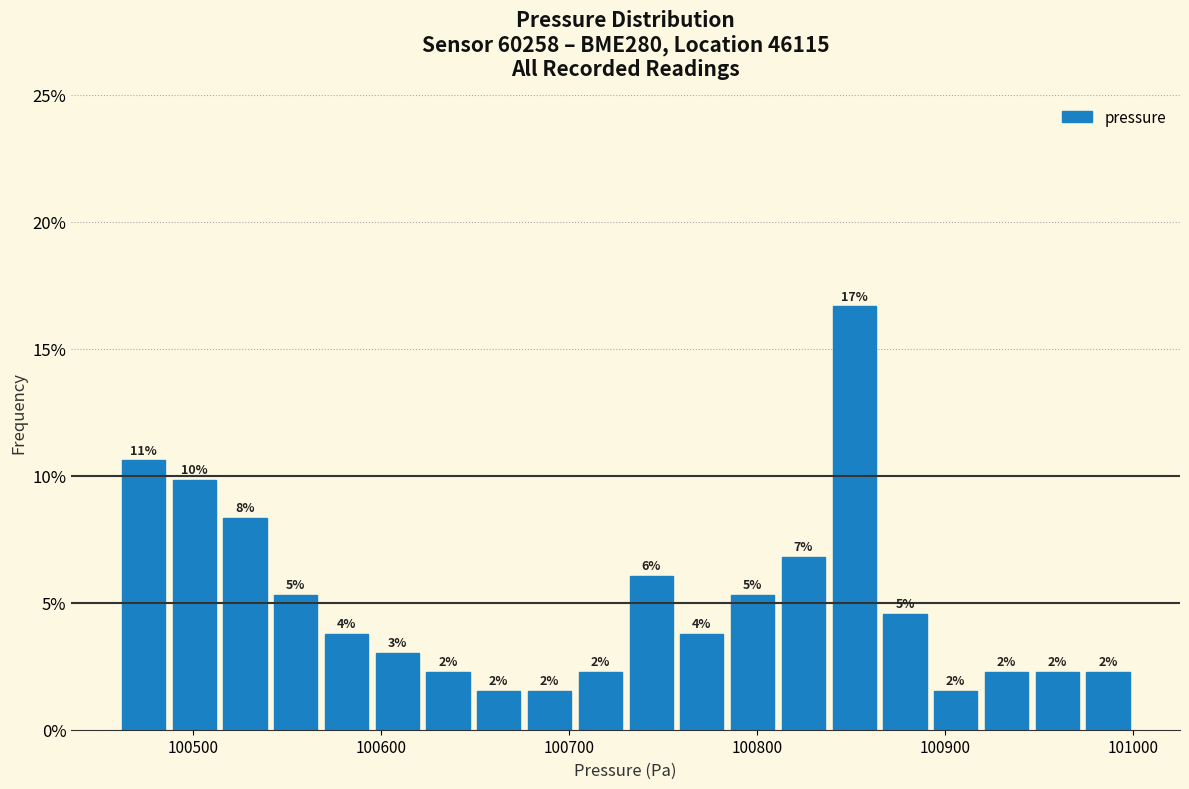

Read against the x-axis, roughly where is the centre of the tallest bar?

100850